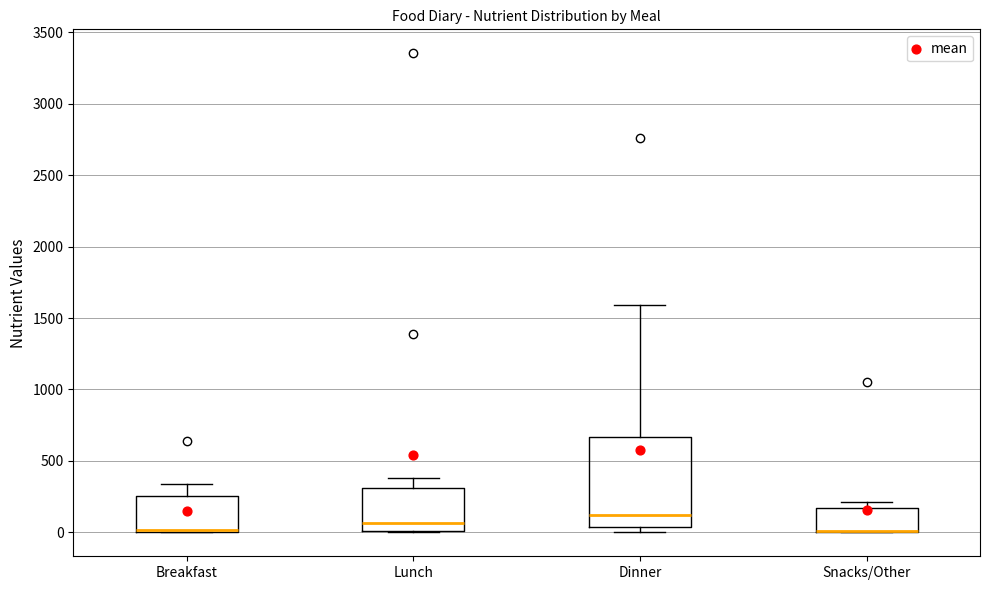

Reading left to right, transcribe this box plot: for each box, give where its median line is, the range the box spans, and where its two whiskers end, as read against the y-axis. The values are not printed on the chart, so give them approximately, as read against the axis.

Breakfast: median 0 (just above the box's lower edge), box 0 to 250, whiskers 0 to 350
Lunch: median 50, box 0 to 300, whiskers 0 to 400
Dinner: median 100, box 50 to 650, whiskers 0 to 1600
Snacks/Other: median 0 (drawn on the box's lower edge), box 0 to 150, whiskers 0 to 200